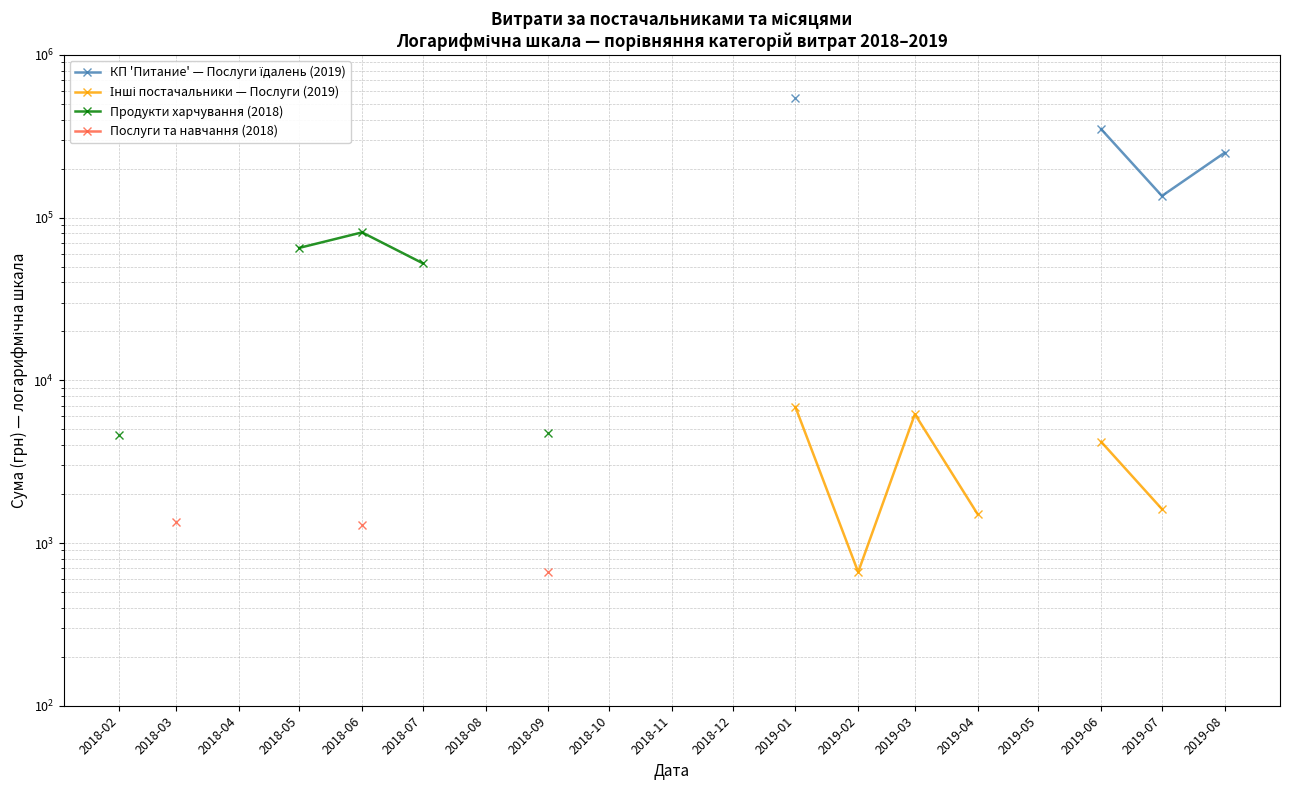

True or false: Продукти харчування (2018) and КП 'Питание' — Послуги їдалень (2019) cross at least once.

False